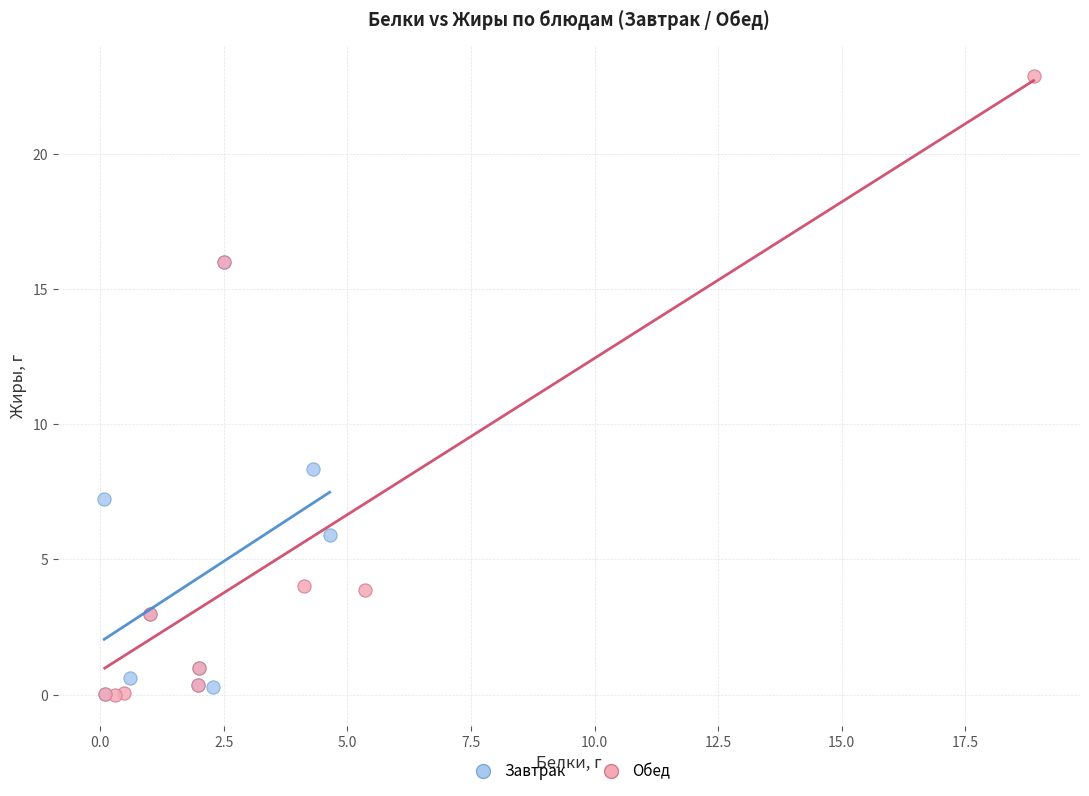

Which series reaches the maximum Y coordinate?

Обед